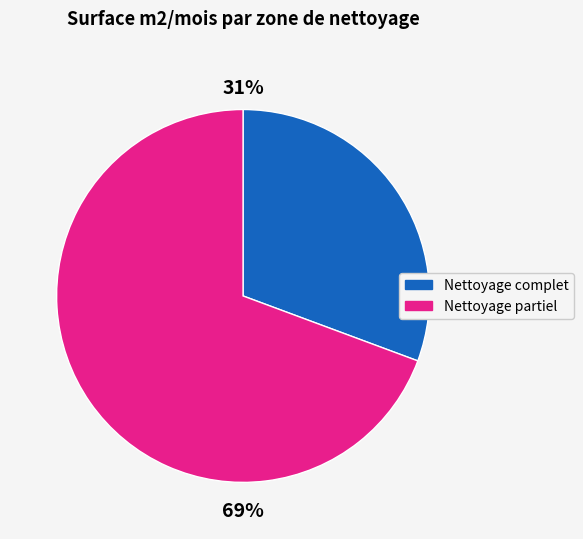

Which has a higher value, Nettoyage partiel or Nettoyage complet?

Nettoyage partiel